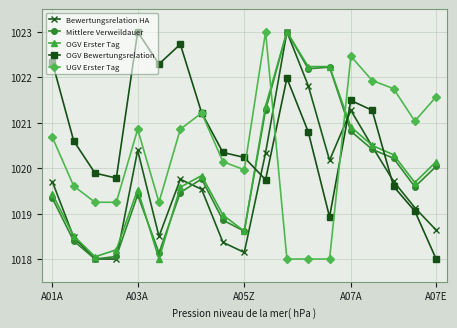

Does the chart have visible grid lines?

Yes